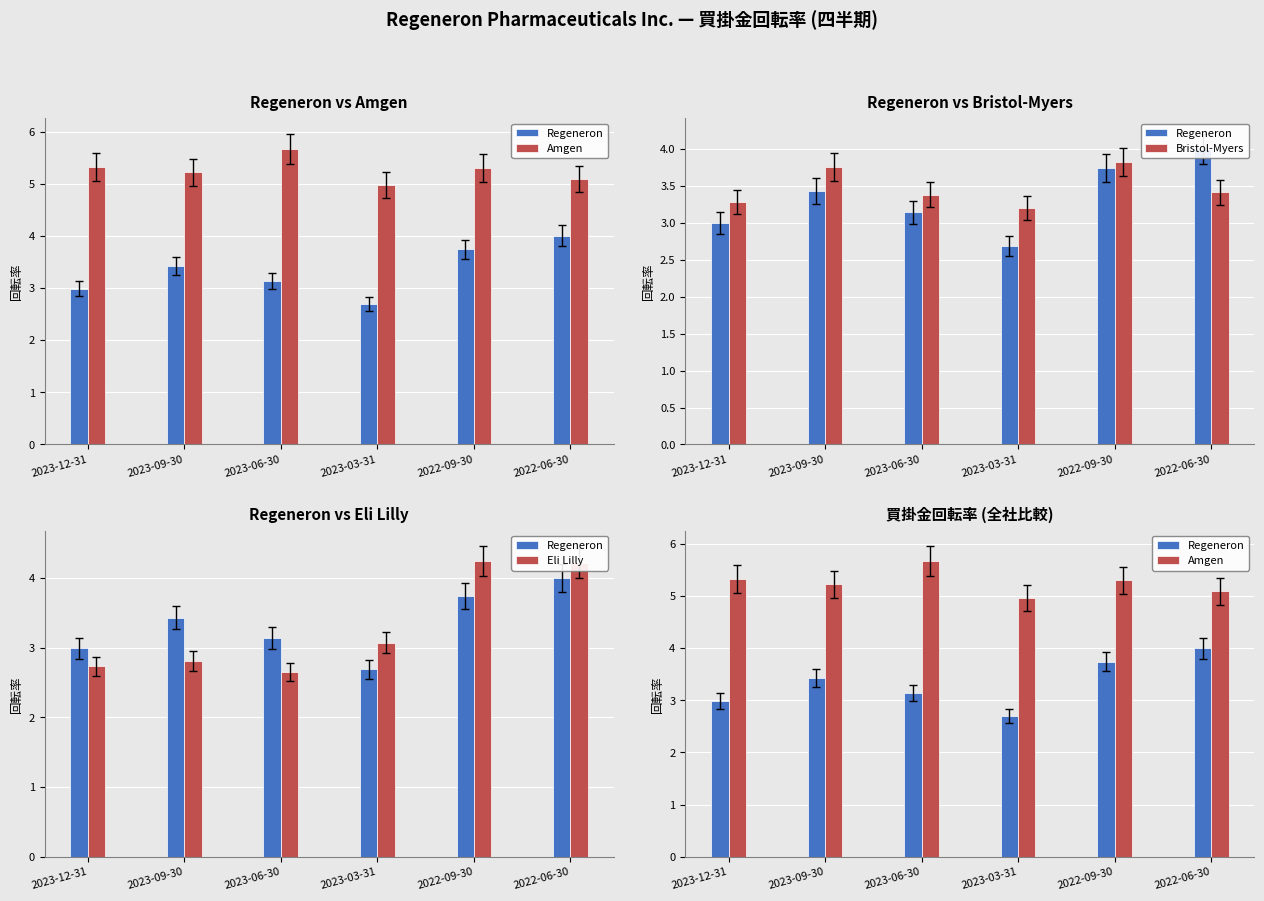

At which category is the sum across all series the highest?

2022-09-30